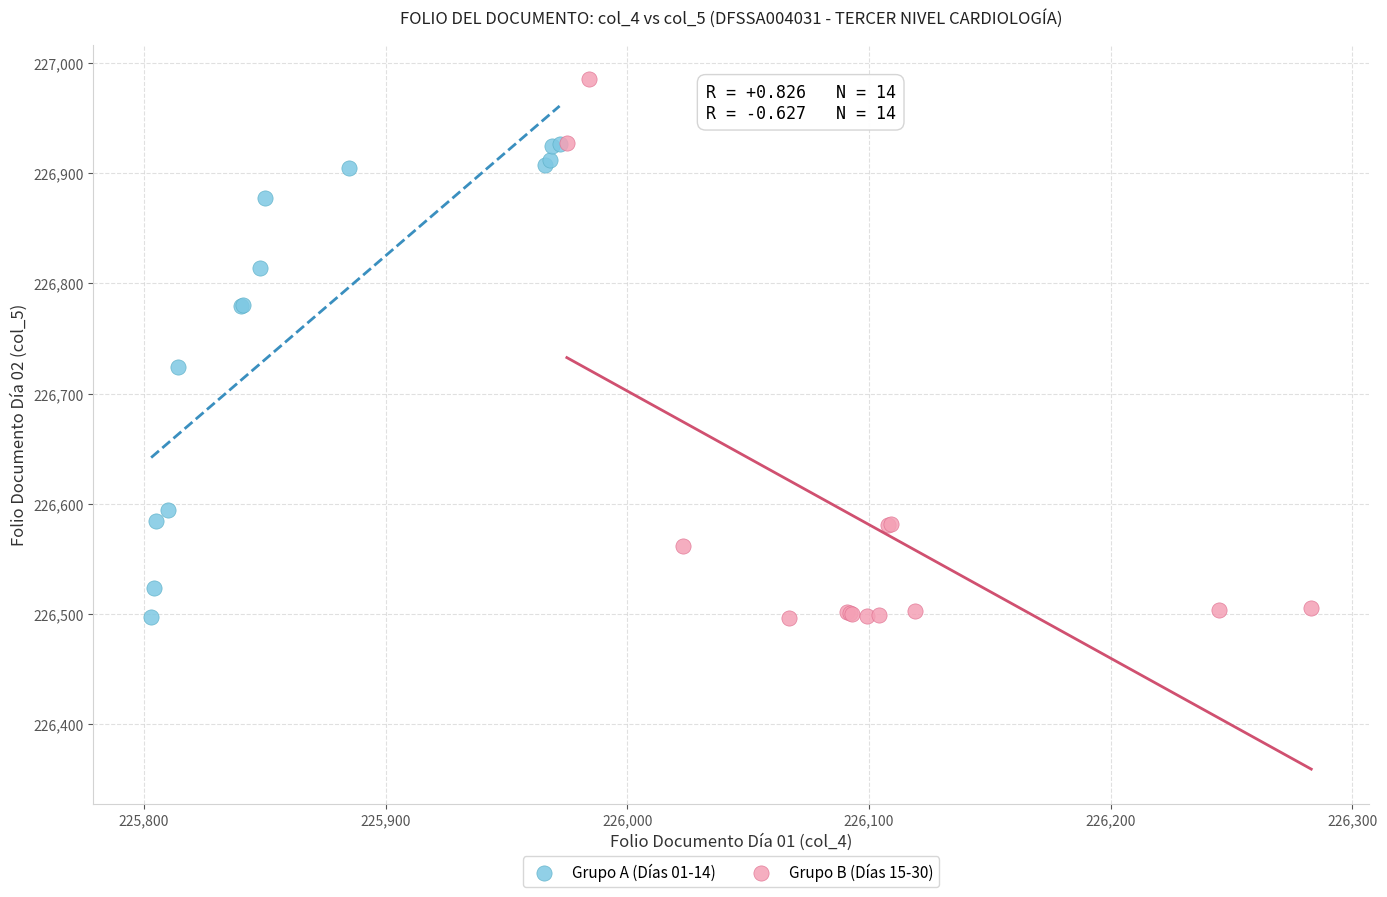

What are all the series names shown in the legend?

Grupo A (Días 01-14), Grupo B (Días 15-30)